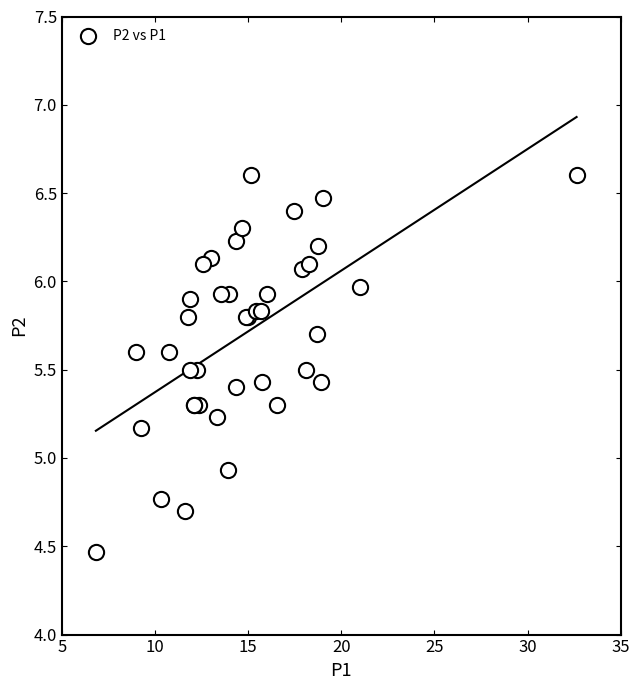

What Y value in the scatter plot is closest to 5?

4.9